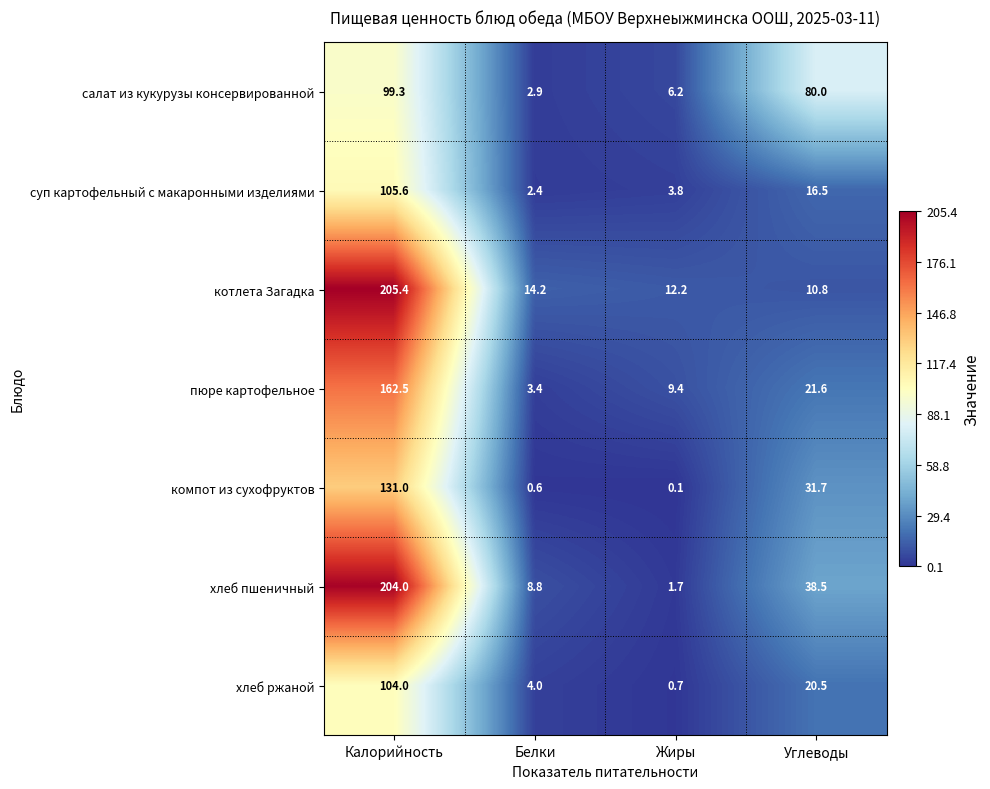

At Белки, list the series in order from smallest to largest.

компот из сухофруктов, суп картофельный с макаронными изделиями, салат из кукурузы консервированной, пюре картофельное, хлеб ржаной, хлеб пшеничный, котлета Загадка